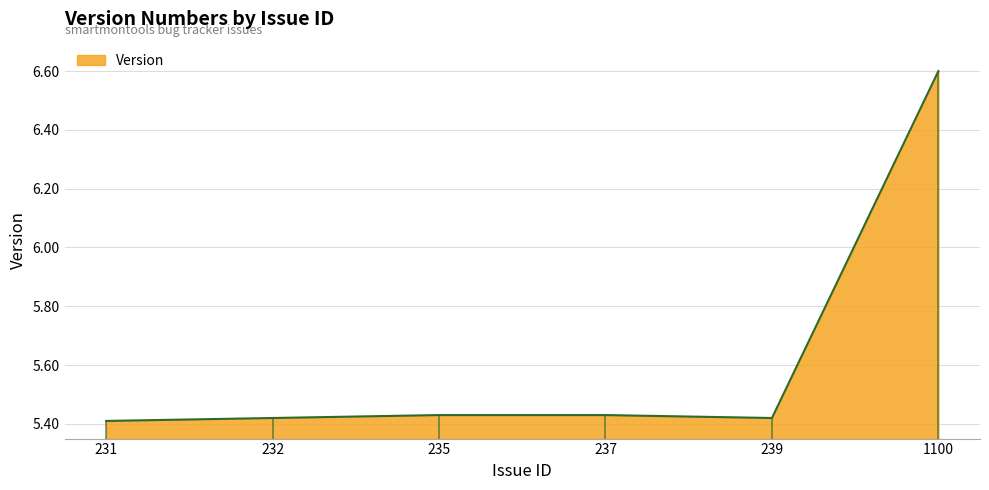

True or false: the data shows 9.0 at 239.

False